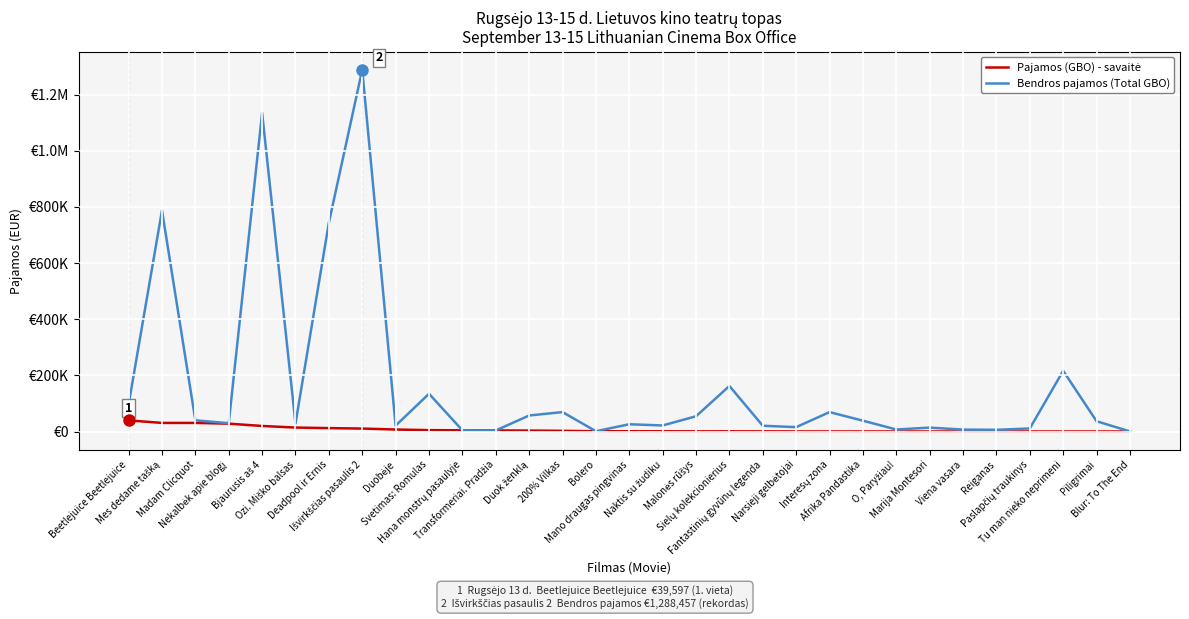

Which series has the largest total across all categories?

Bendros pajamos (Total GBO)